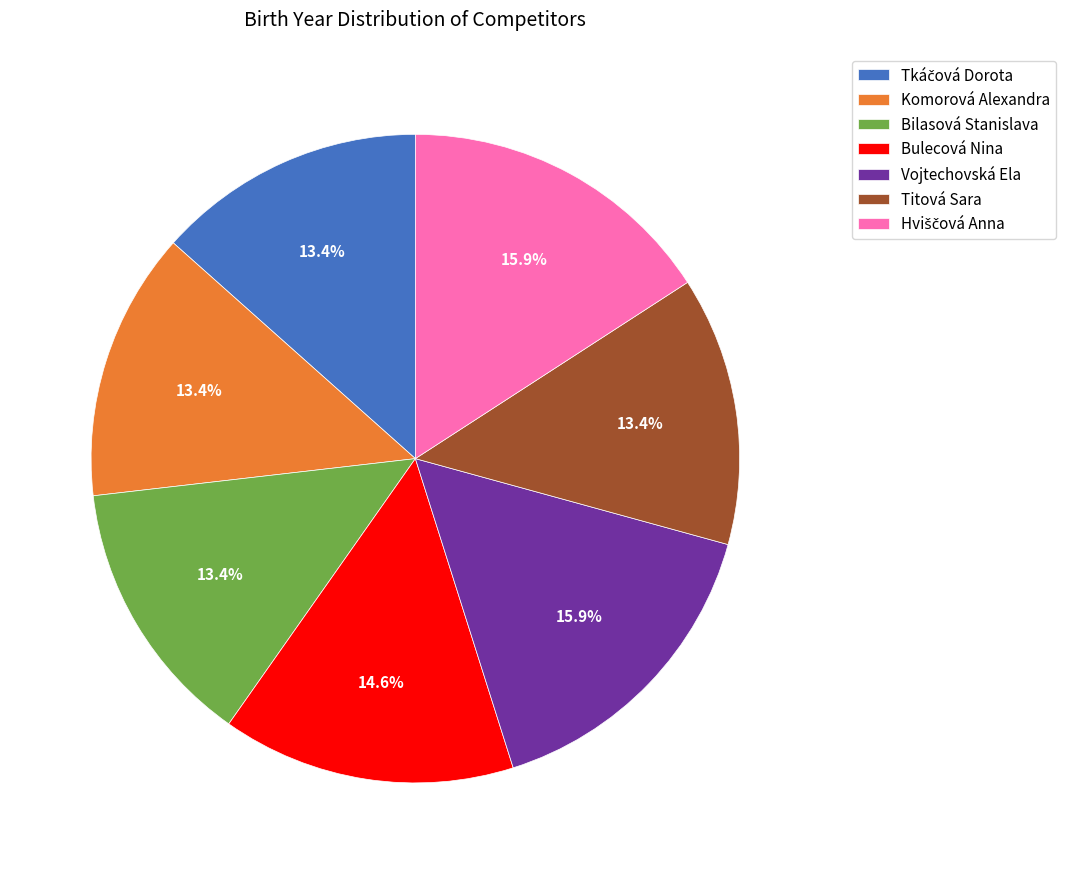

How many slices are in this pie chart?

7